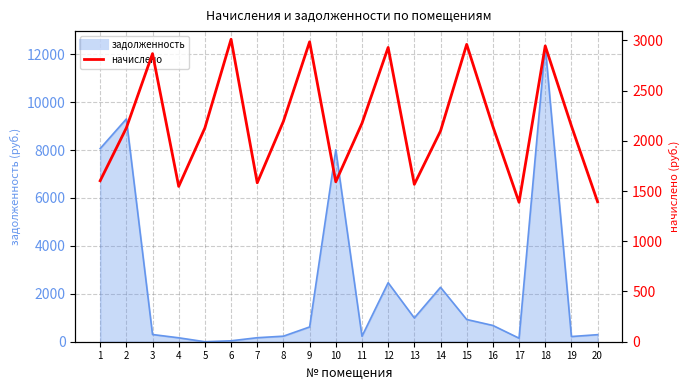

Is it true that the value at 14 is 648.1?

False